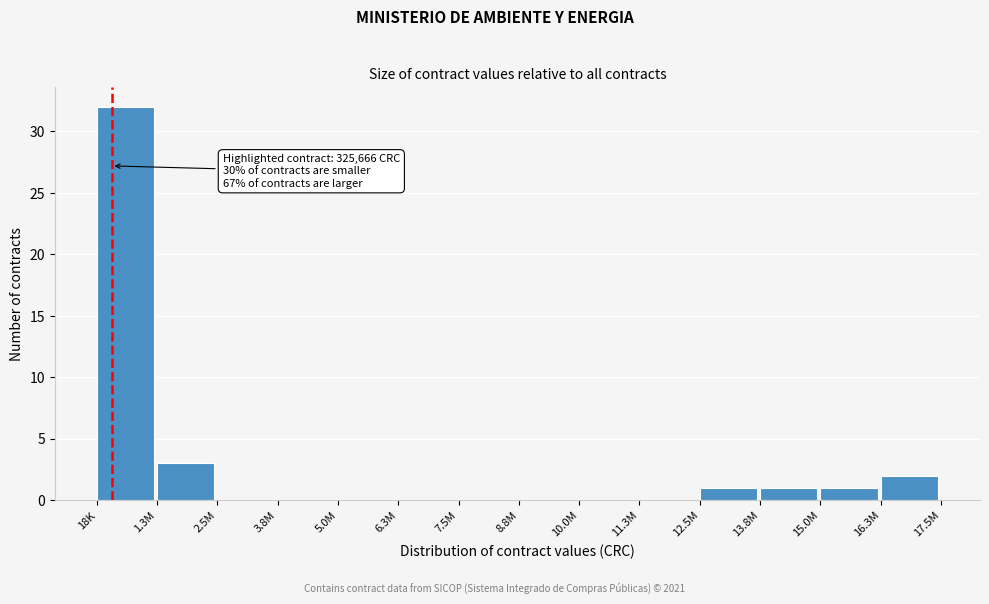

Reading right to left, list all the values displayed in this chart.

16.3M=2	15.0M=1	13.8M=1	12.5M=1	11.3M=0	10.0M=0	8.8M=0	7.5M=0	6.3M=0	5.0M=0	3.8M=0	2.5M=0	1.3M=3	18K=32